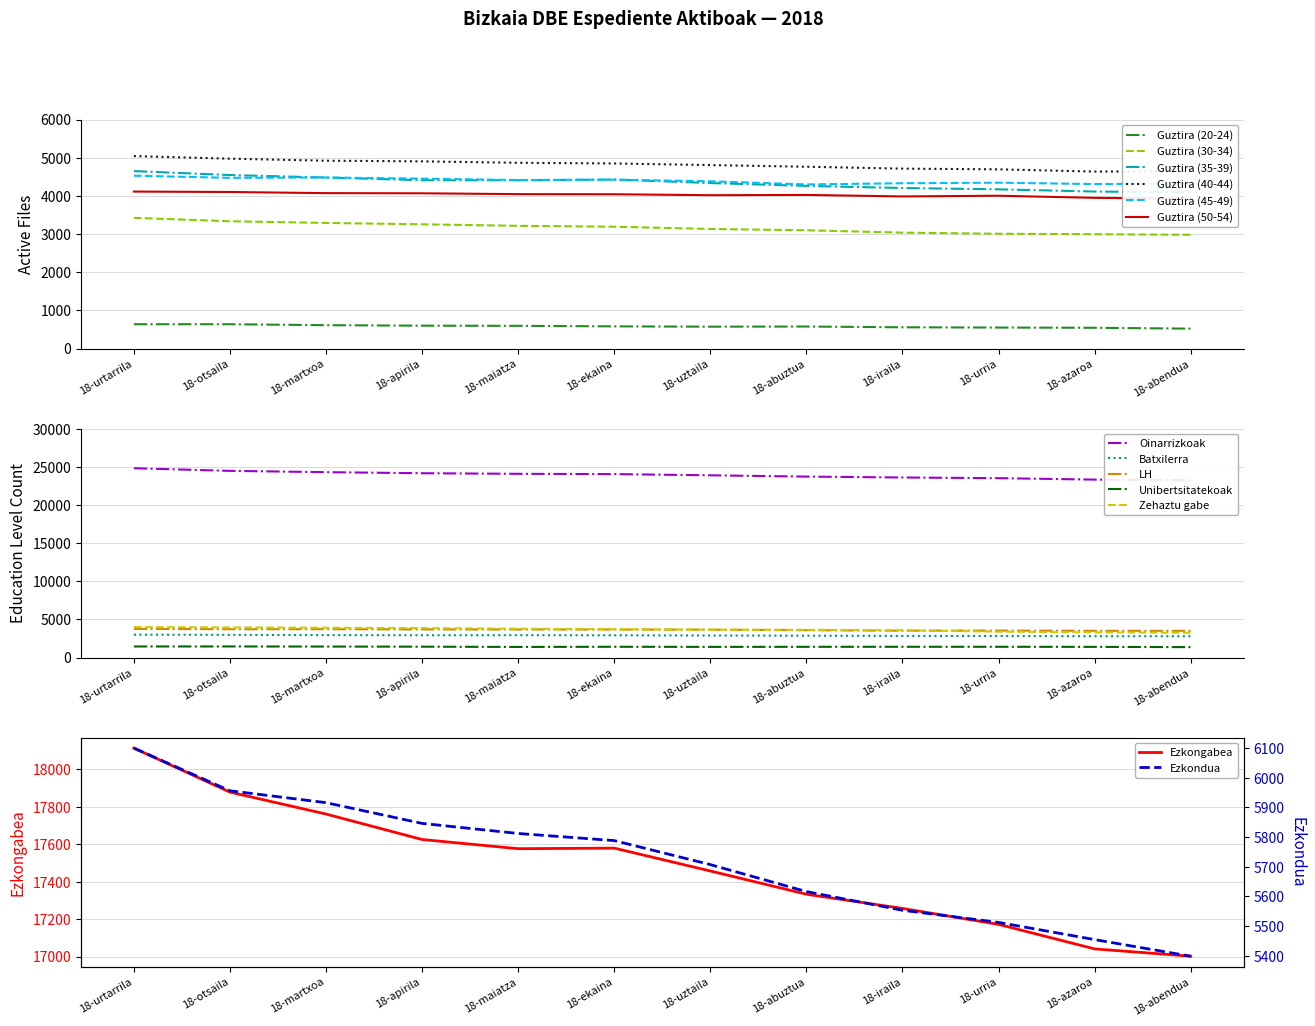

Is the value of Guztira (45-49) at 18-uztaila greater than the value of Guztira (20-24) at 18-abendua?

Yes